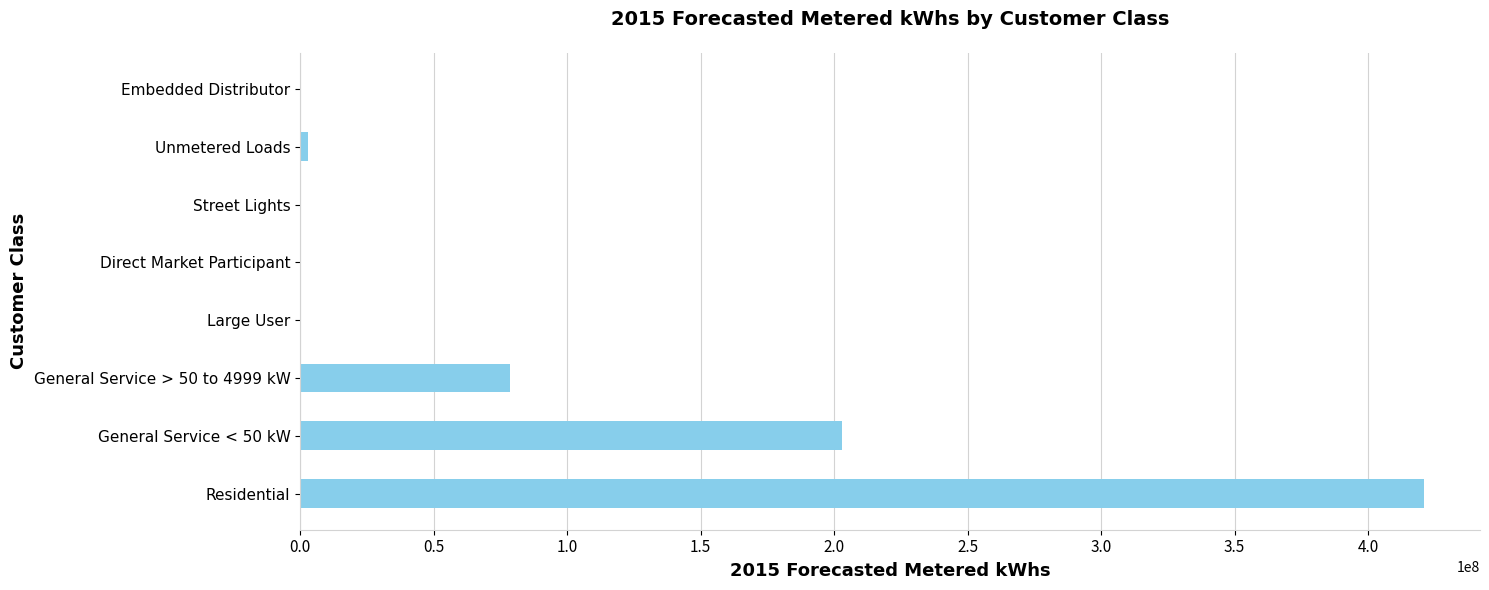

Is it true that the value at Residential is 235130014.2?

False